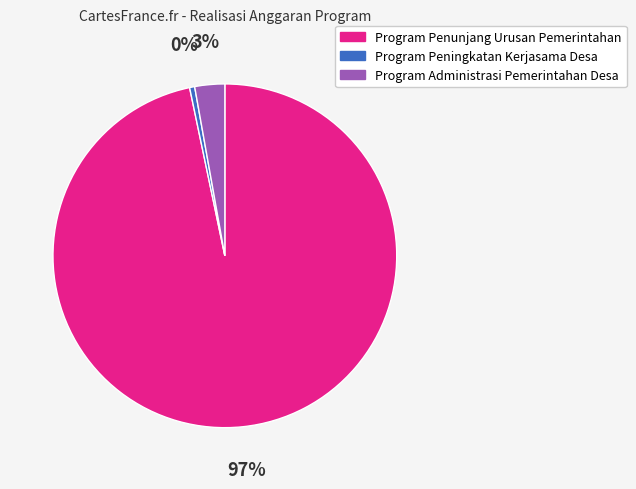

How many segments does this pie chart have?

3